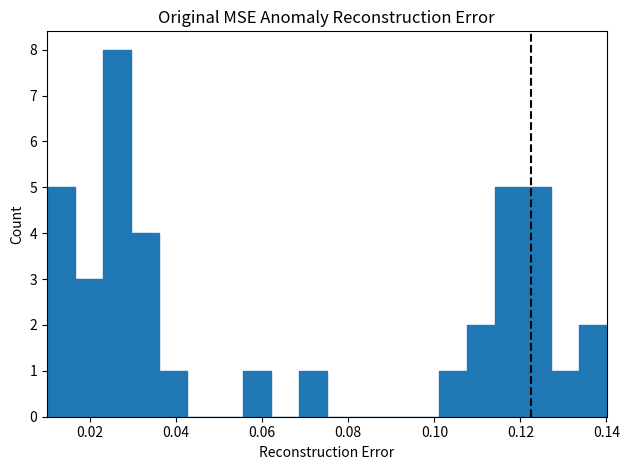

Around what value on the x-axis is the tallest bar? Give the approximate position of its centre, as read against the axis.

0.026